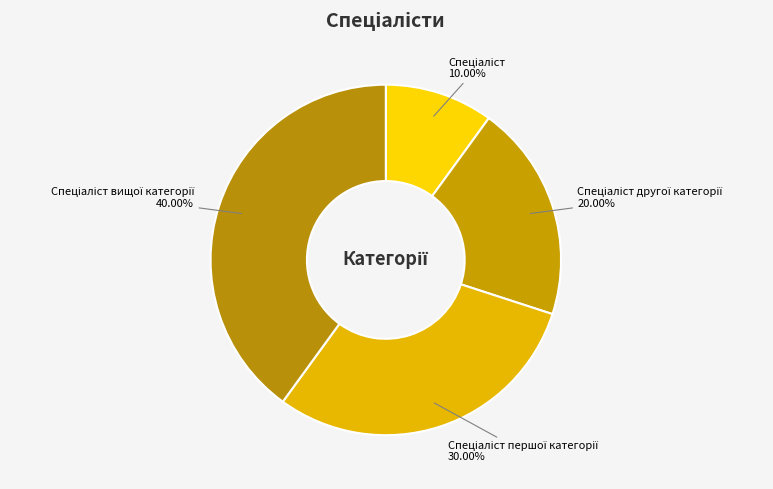

To the nearest percent, what is the difference between the largest and smallest slice percentages?

30%